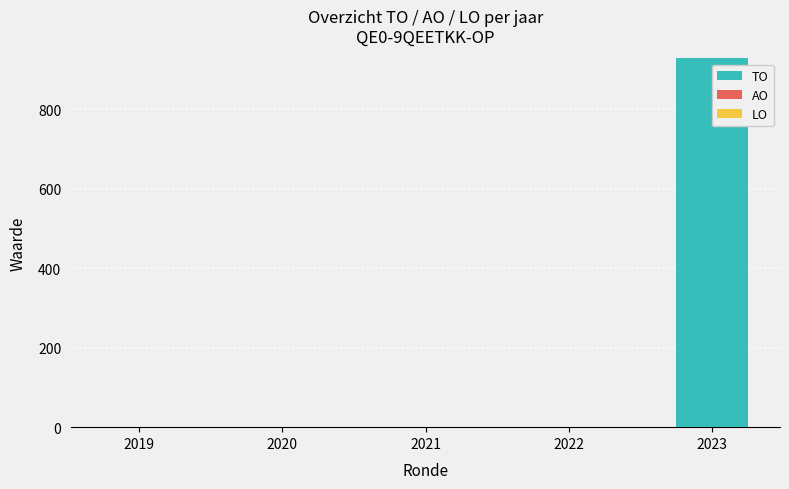

What is the sum of the values at 2020 and 2023?

928